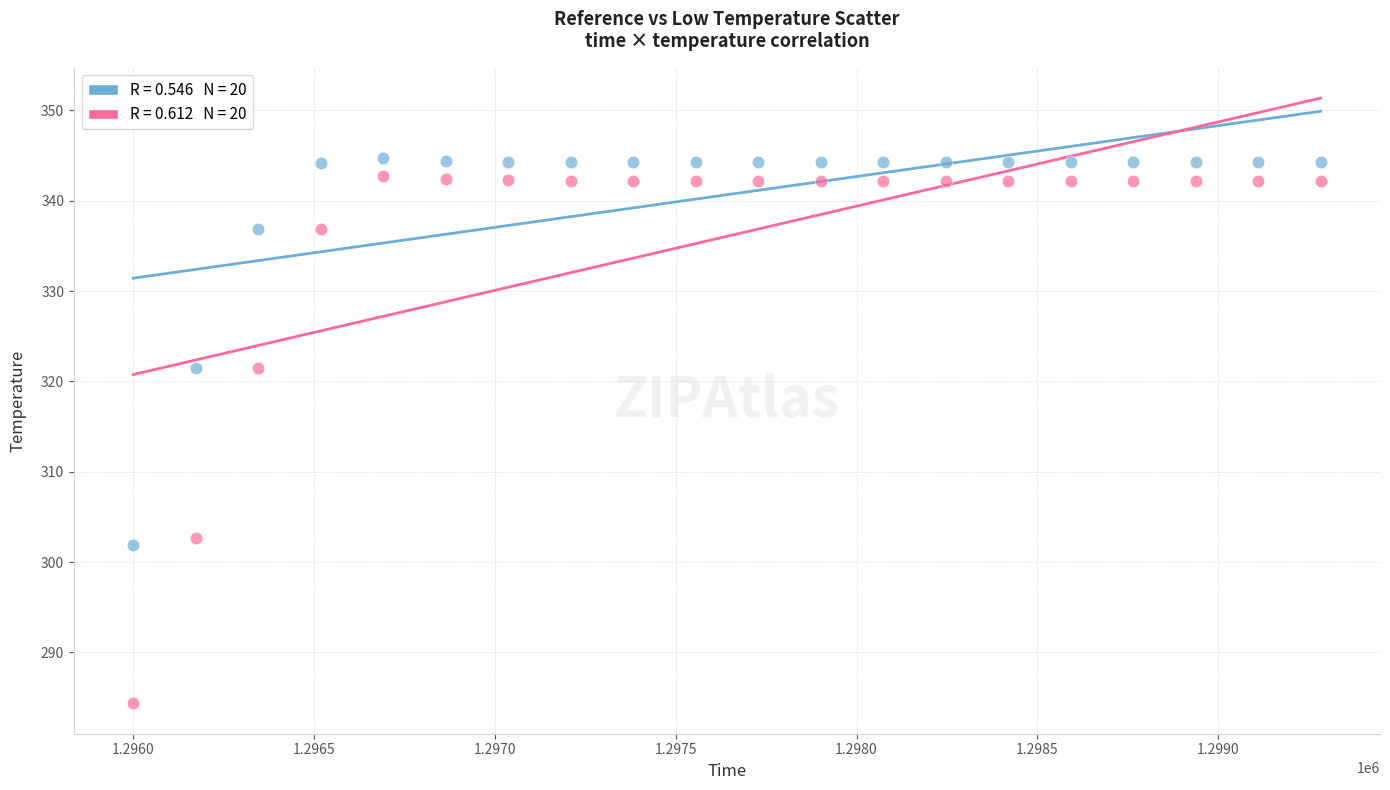

Across all data points, what is the range of X values (max minus min)?

3283.2